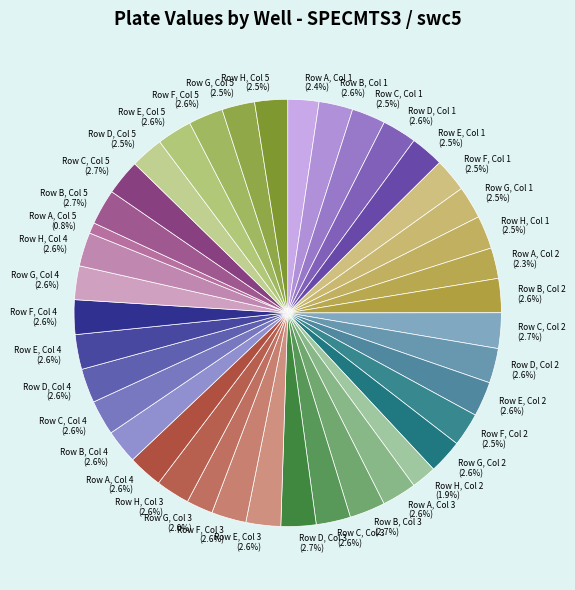

To the nearest percent, what is the difference between the largest and smallest slice percentages?

2%